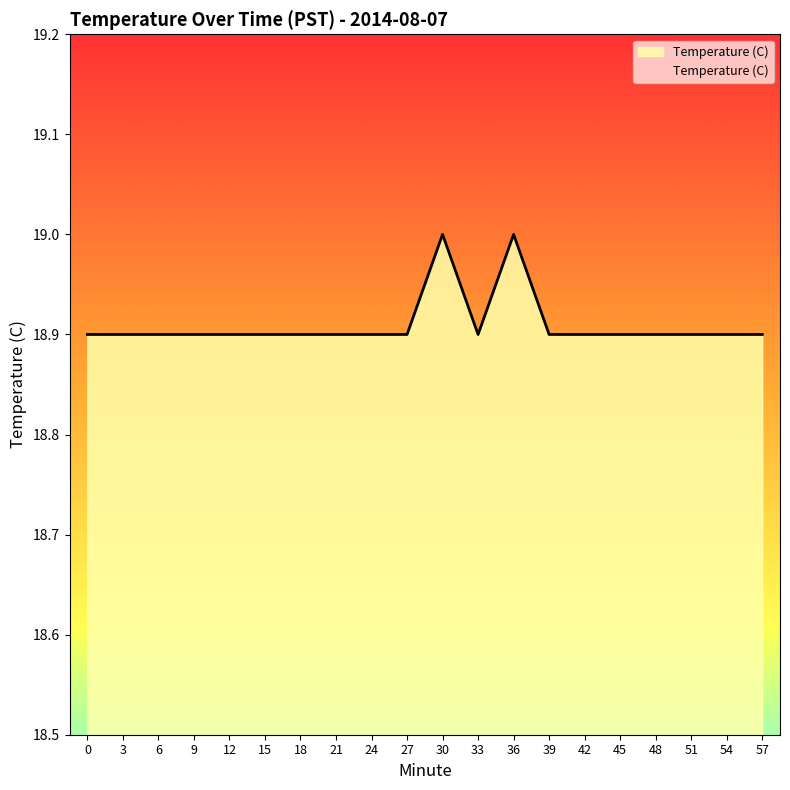

What is the greatest value displayed?

19.0